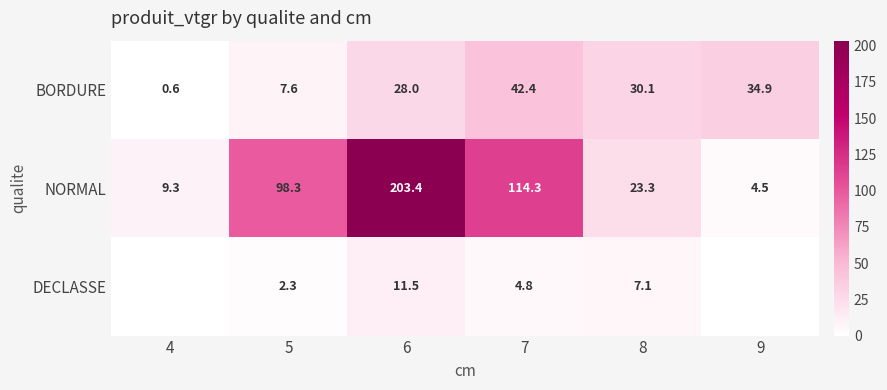

Which category has the lowest value in the NORMAL series?

9